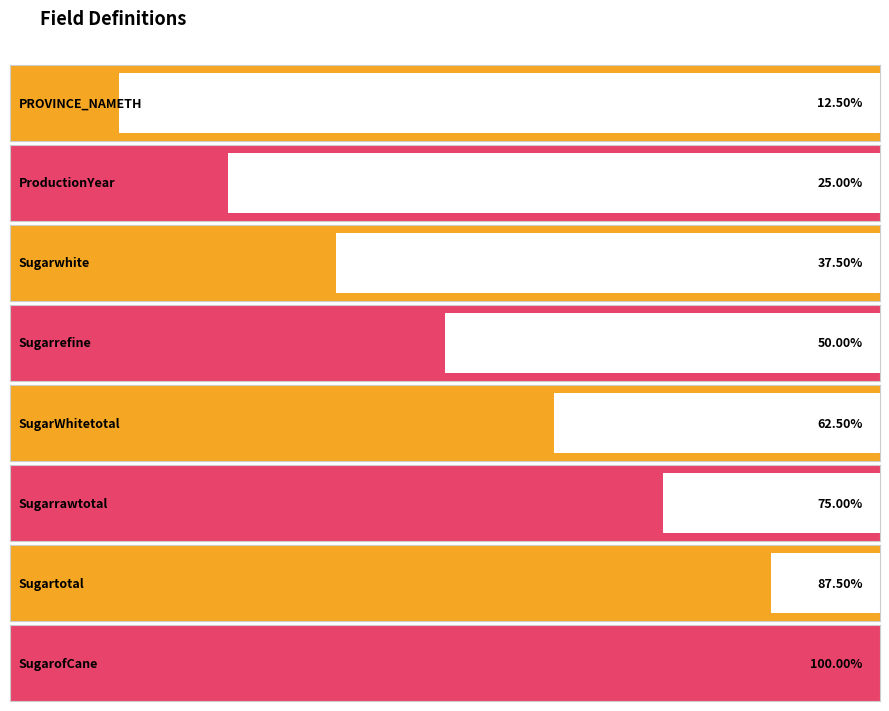

Between Sugartotal and Sugarrefine, which is larger?

Sugartotal